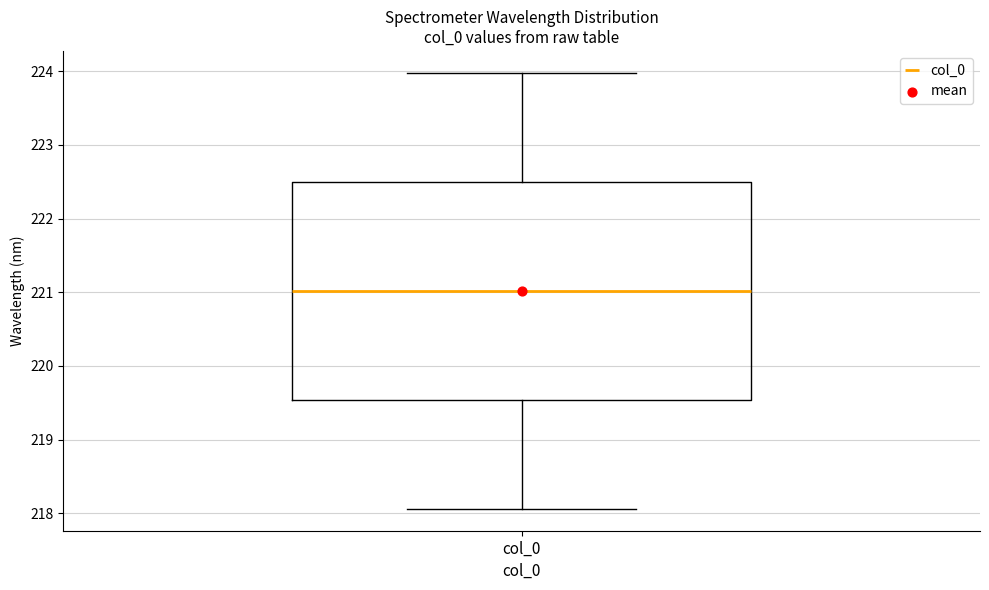

Where is the lower edge of the box for col_0 on the y-axis? The values are not printed on the chart, so give them approximately, as read against the axis.

219.5